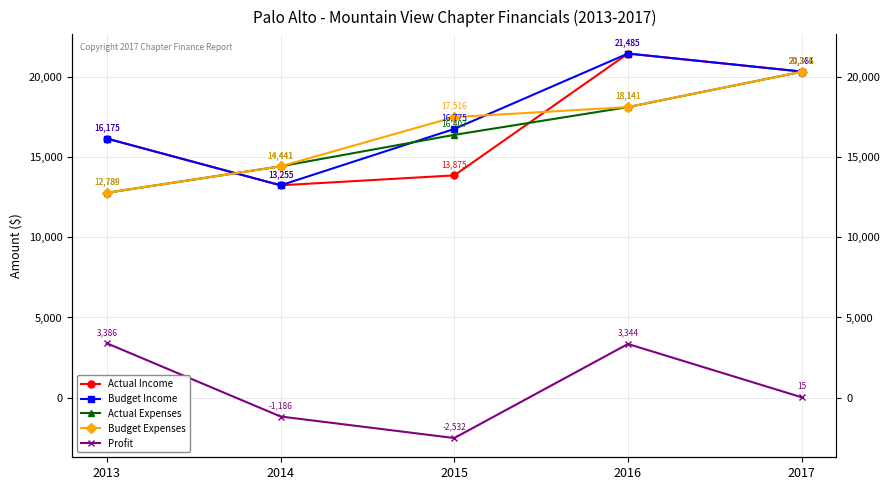

Which has a higher value, 2016 or 2015?

2016